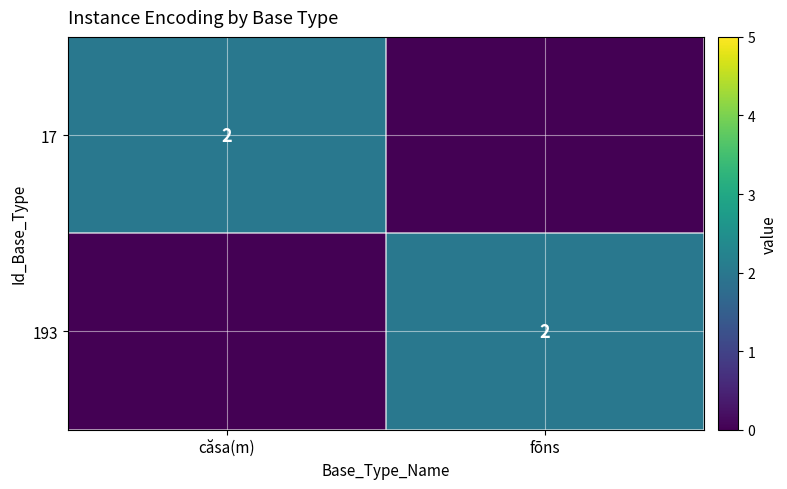

Is it true that 17 equals 3 at căsa(m)?

False